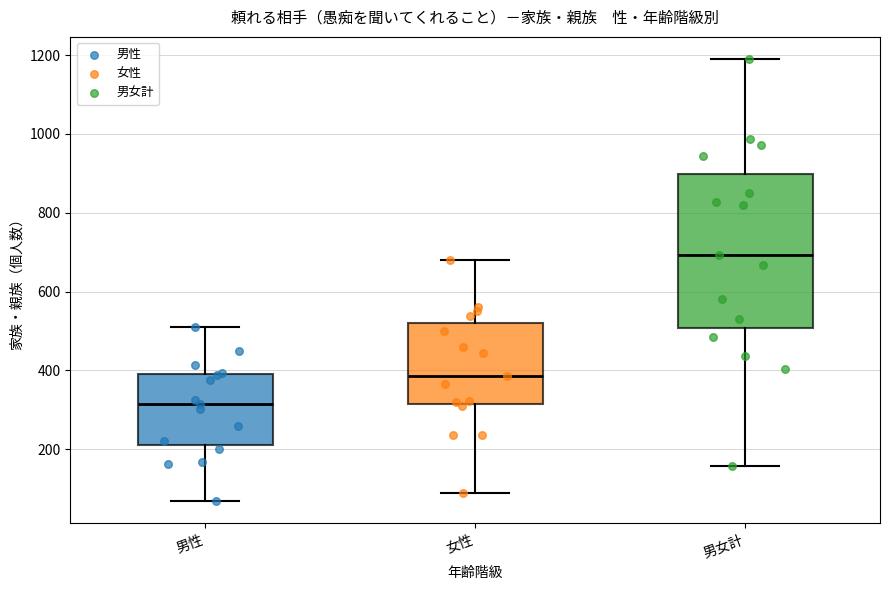

Where is the lower edge of the box for 女性 on the y-axis? The values are not printed on the chart, so give them approximately, as read against the axis.

320